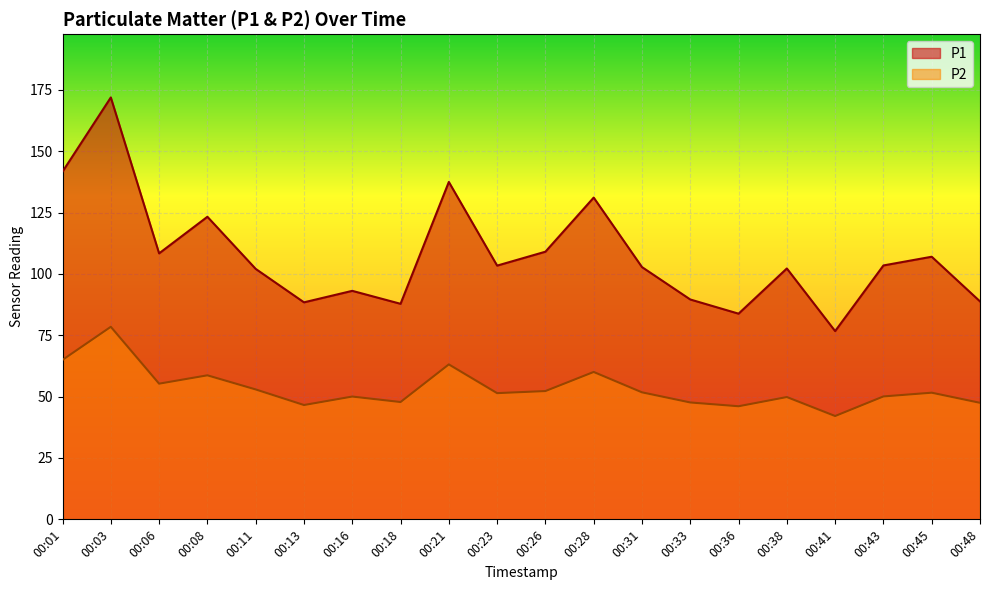

At 00:33, list the series in order from smallest to largest.

P2, P1